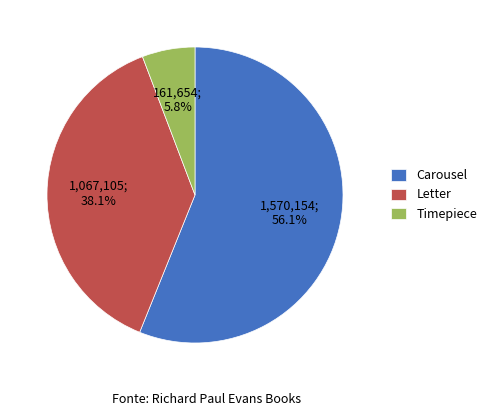

To the nearest percent, what is the difference between the Timepiece and Letter slice percentages?

32%